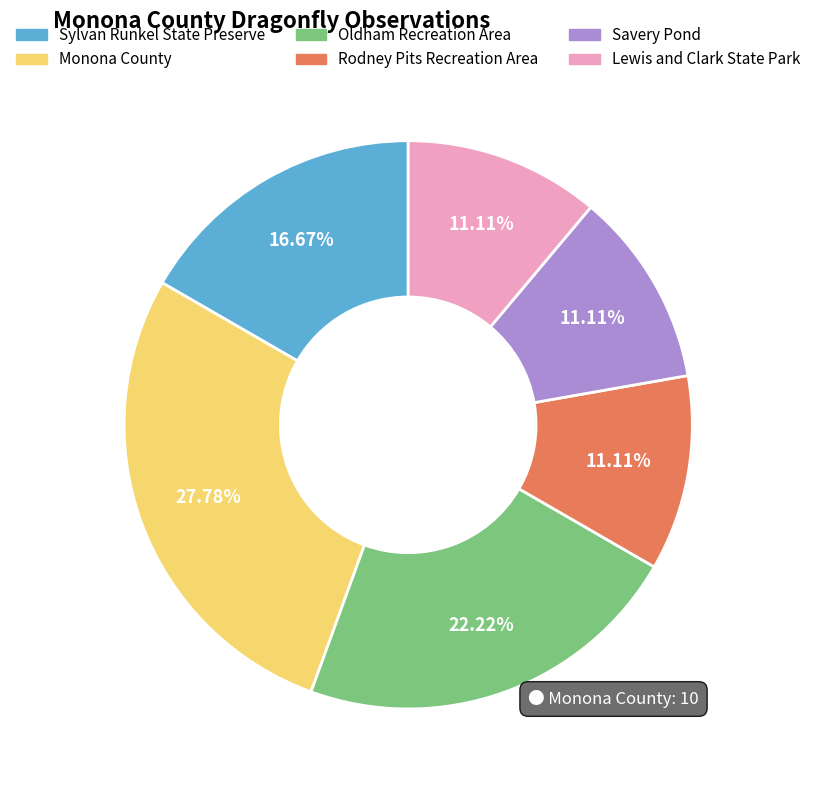

To the nearest percent, what portion does Sylvan Runkel State Preserve represent?

17%